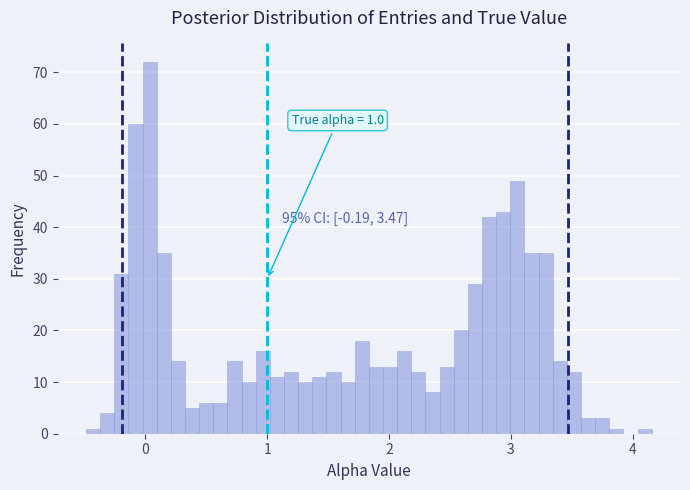

Around what value on the x-axis is the tallest bar? Give the approximate position of its centre, as read against the axis.

0.0